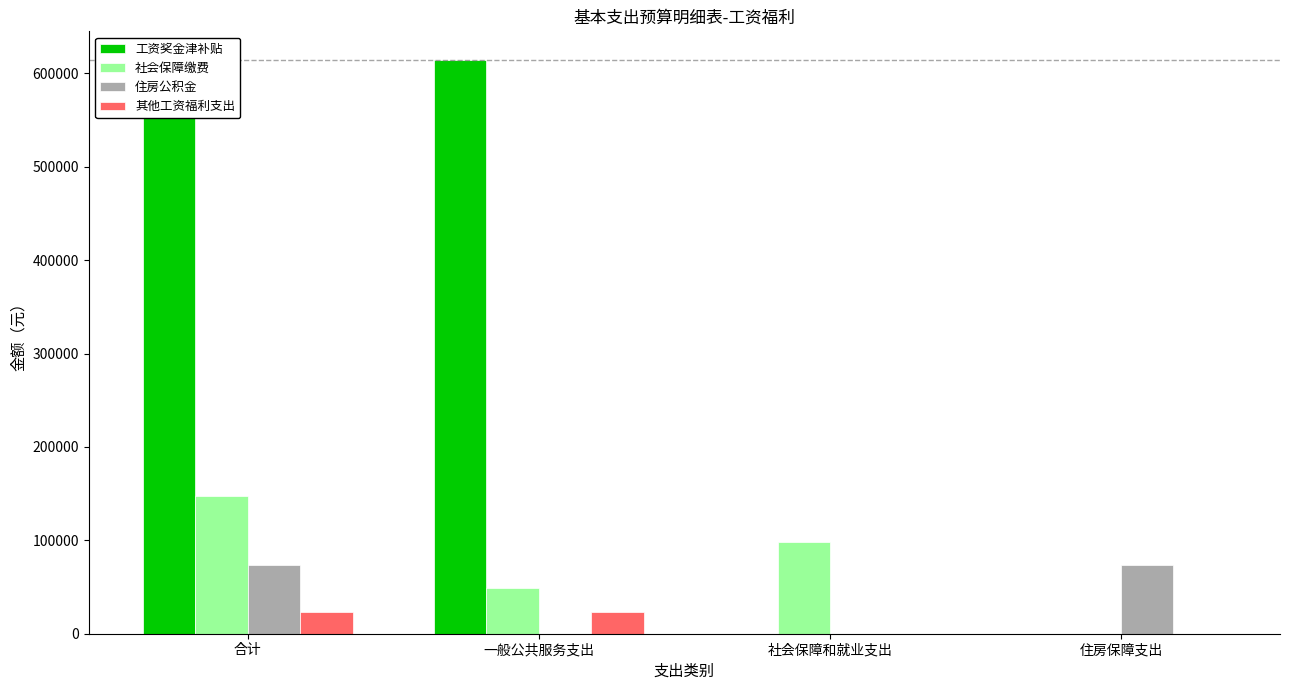

Which series changed the most between 合计 and 社会保障和就业支出?

工资奖金津补贴